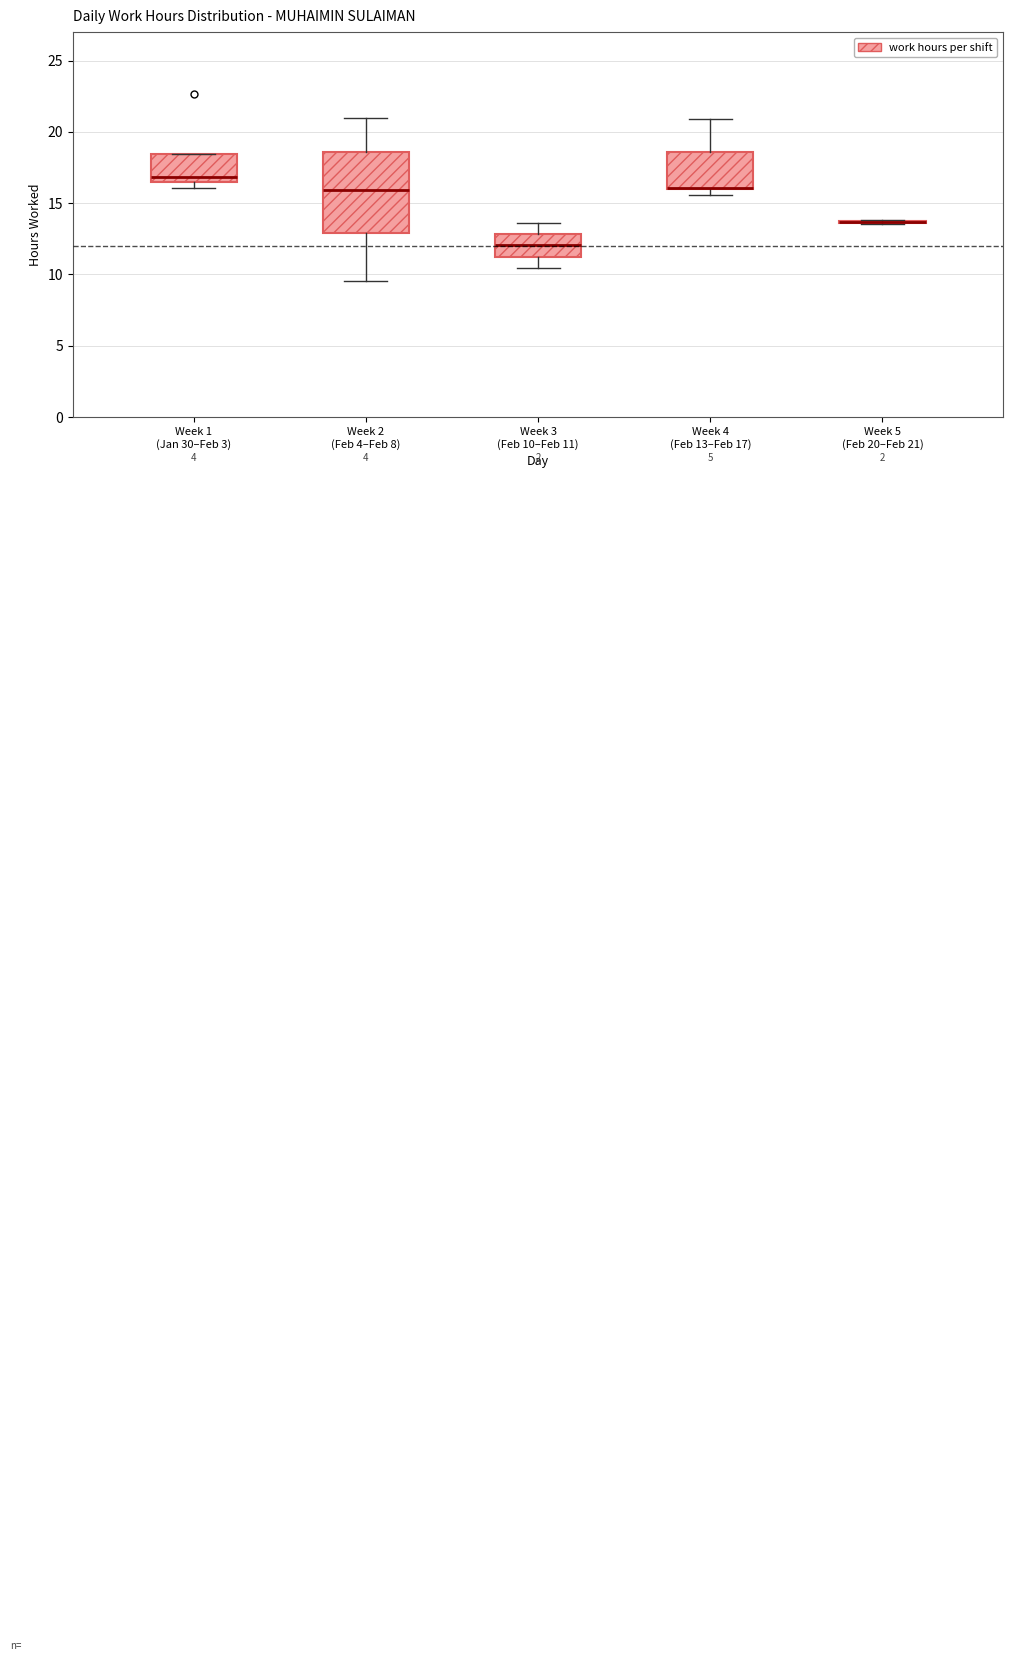

Reading left to right, read every box against the y-axis: the position of its median line, the range the box covers, and the ends of its whiskers. The values are not printed on the chart, so give them approximately, as read against the axis.

Week 1 (Jan 30–Feb 3): median 17.0, box 16.5 to 18.5, whiskers 16.0 to 18.5
Week 2 (Feb 4–Feb 8): median 16.0, box 13.0 to 18.5, whiskers 9.5 to 21.0
Week 3 (Feb 10–Feb 11): median 12.0, box 11.0 to 13.0, whiskers 10.5 to 13.5
Week 4 (Feb 13–Feb 17): median 16.0 (drawn on the box's lower edge), box 16.0 to 18.5, whiskers 15.5 to 21.0
Week 5 (Feb 20–Feb 21): box collapsed to a line at 13.5, whiskers 13.5 to 14.0